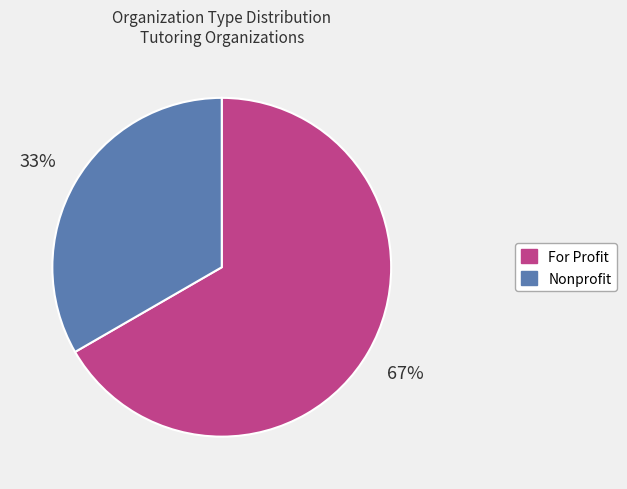

To the nearest percent, what is the combined percentage of For Profit and Nonprofit?

100%